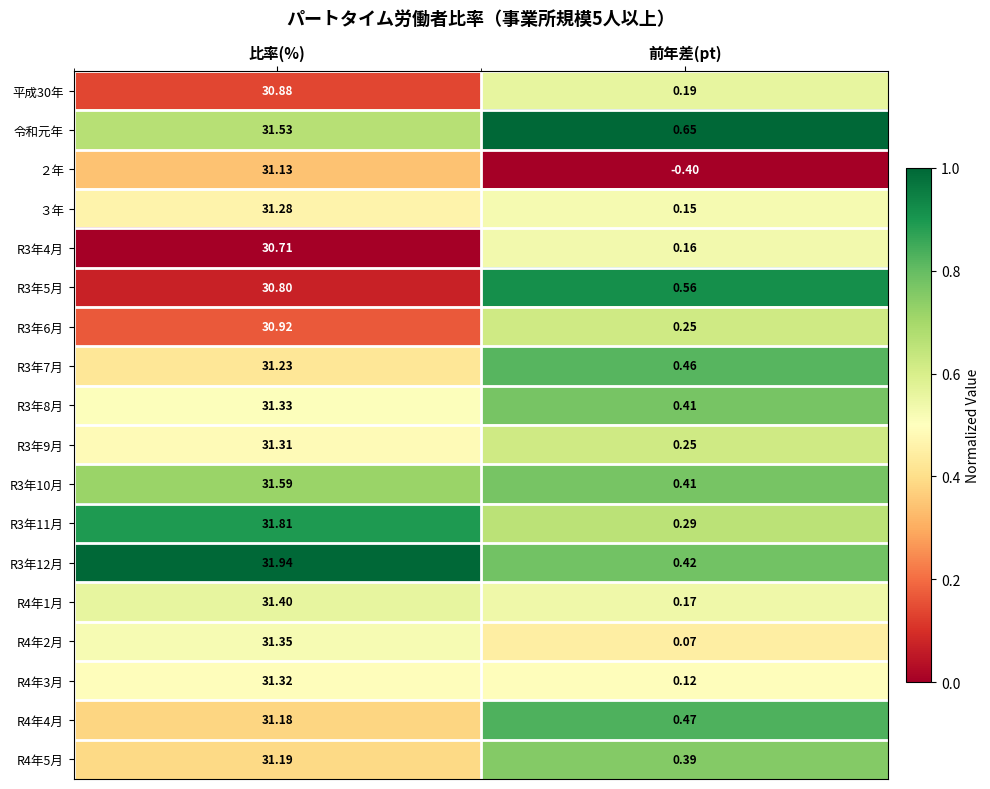

Which category has the lowest value in the ２年 series?

前年差(pt)